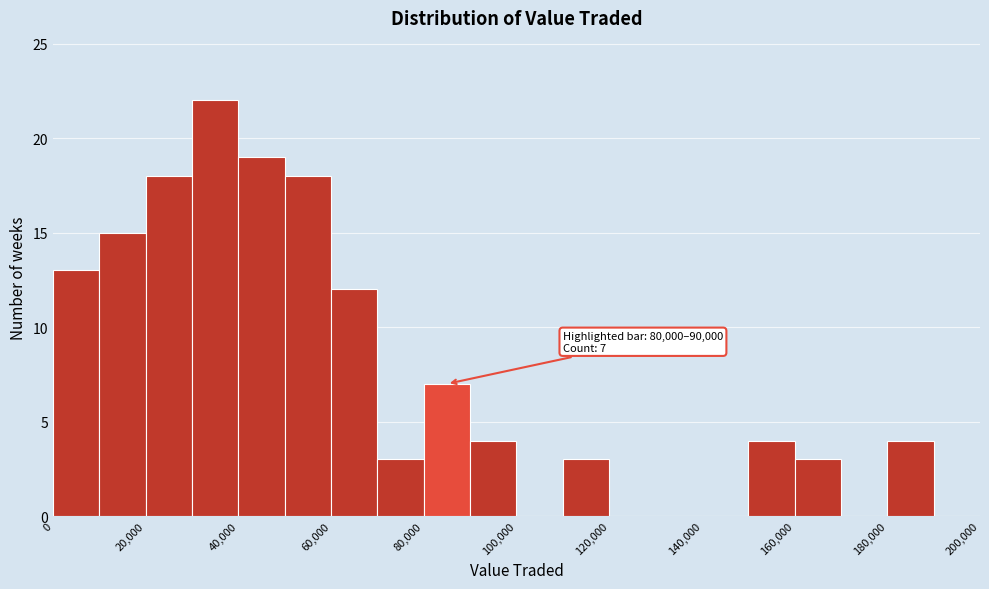

Over which range of the x-axis is the bar tallest?

30000 to 40000